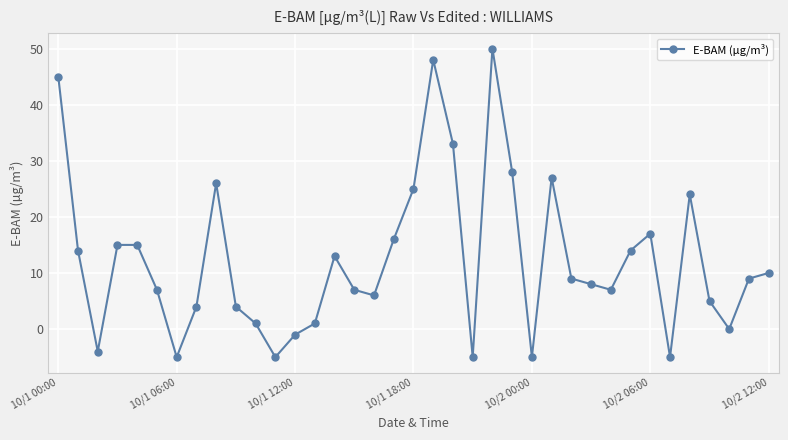

What is the difference between the maximum and minimum values?

55